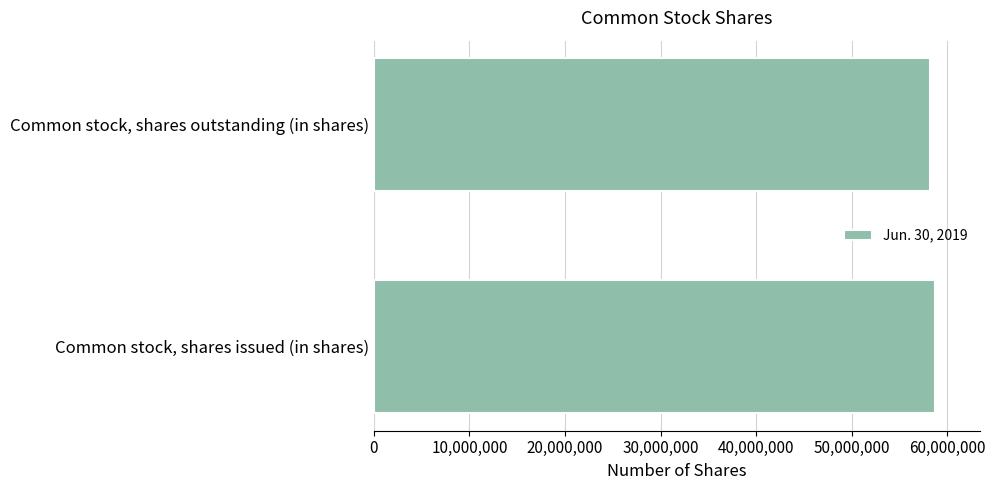

The chart shows a value of 77498592 at Common stock, shares issued (in shares). True or false?

False